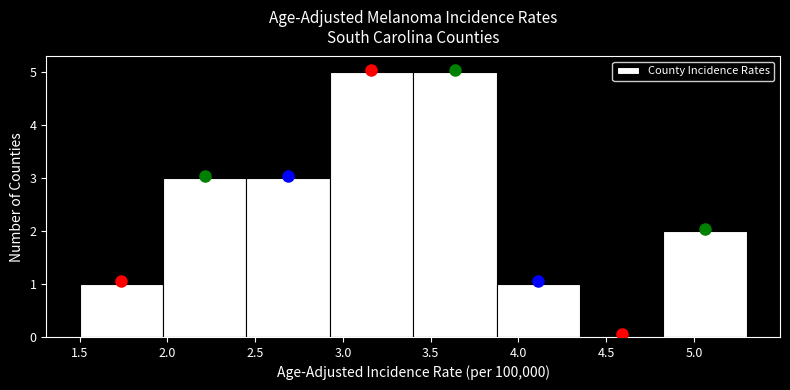

Reading left to right, transcribe this chart: for each bar, give the range it covers on the x-axis and its height. Neither the bar edges nor the heights are printed on the chart, so give them approximately, as read against the axes.

1.500 to 1.975: 1
1.975 to 2.450: 3
2.450 to 2.925: 3
2.925 to 3.400: 5
3.400 to 3.875: 5
3.875 to 4.350: 1
4.350 to 4.825: 0
4.825 to 5.300: 2